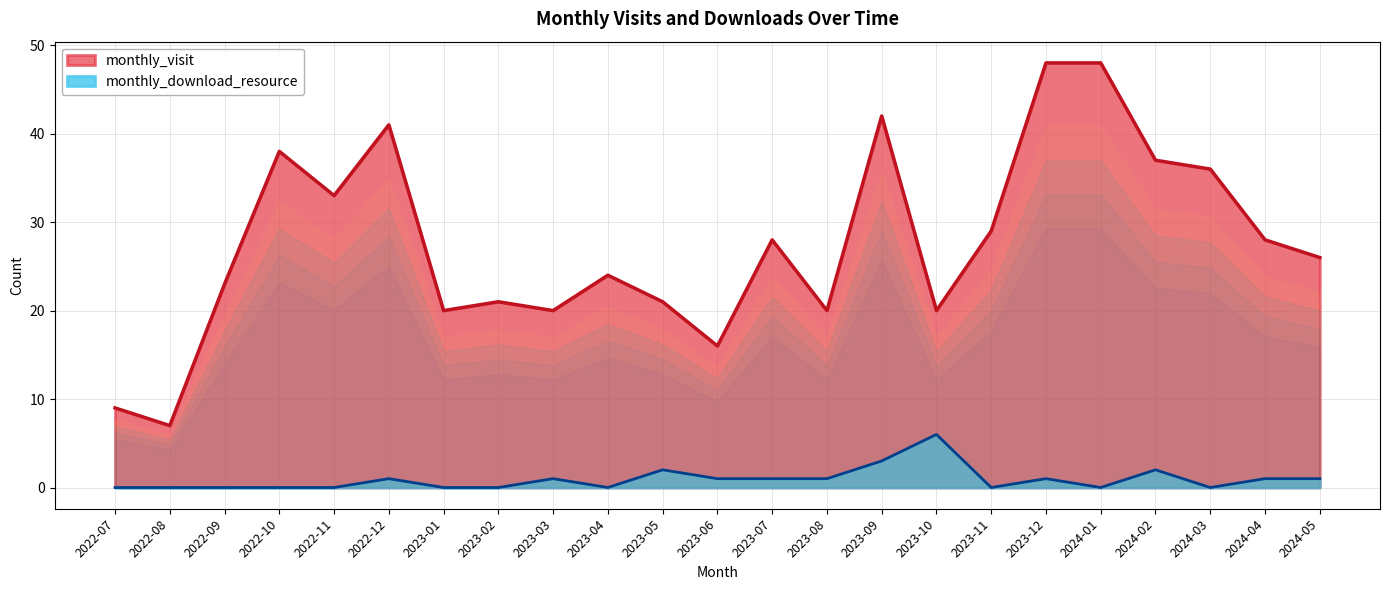

True or false: monthly_download_resource and monthly_visit cross at least once.

False